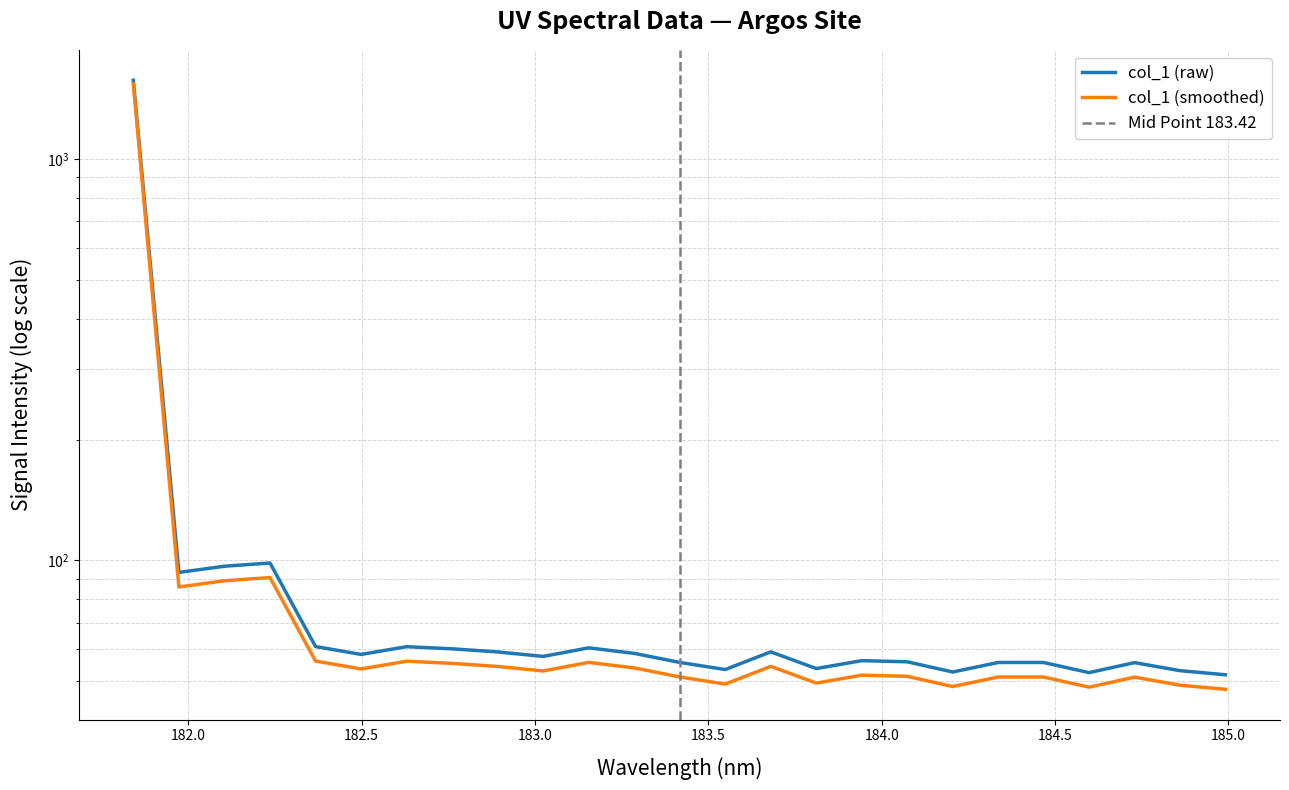

Reading left to right, list all the values displayed in this chart.

1540.1	85.9	89.0	90.7	56.1	53.7	56.1	55.4	54.4	53.0	55.7	54.0	51.2	49.2	54.5	49.5	51.8	51.4	48.5	51.2	51.2	48.3	51.2	48.9	47.7